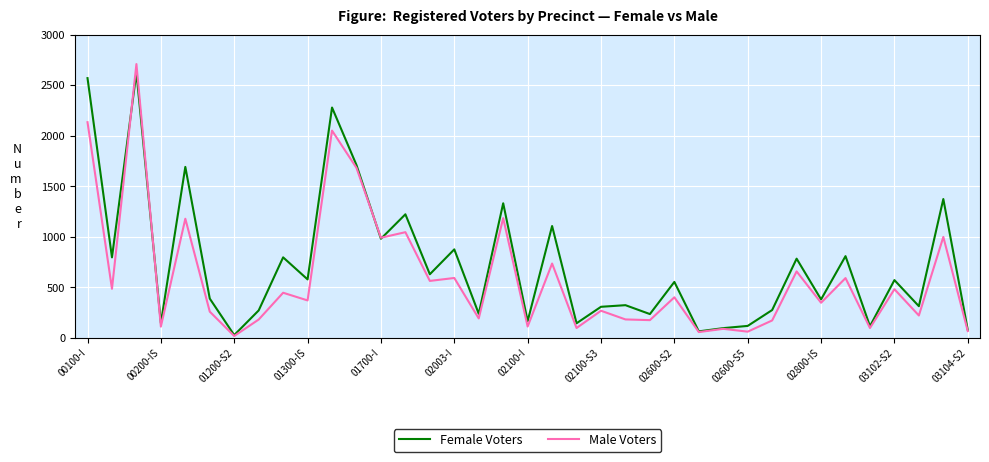

List the series in order of their overall mean, highest first.

Female Voters, Male Voters